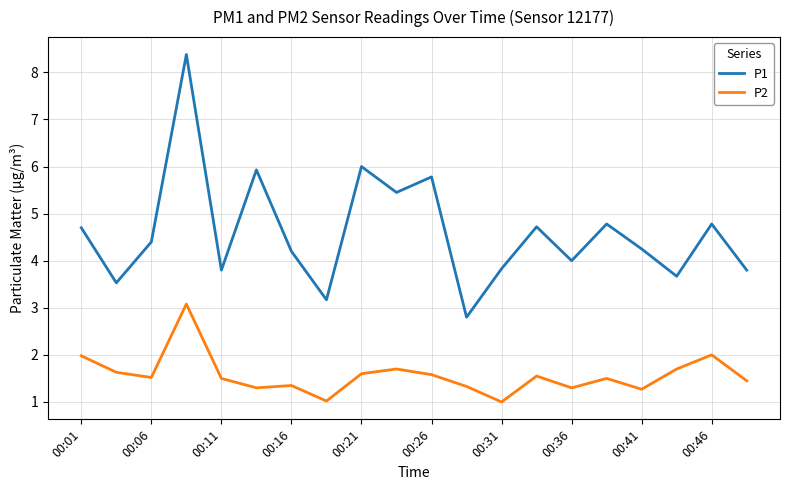

What is the difference between the maximum and minimum values in the P2 series?

2.1